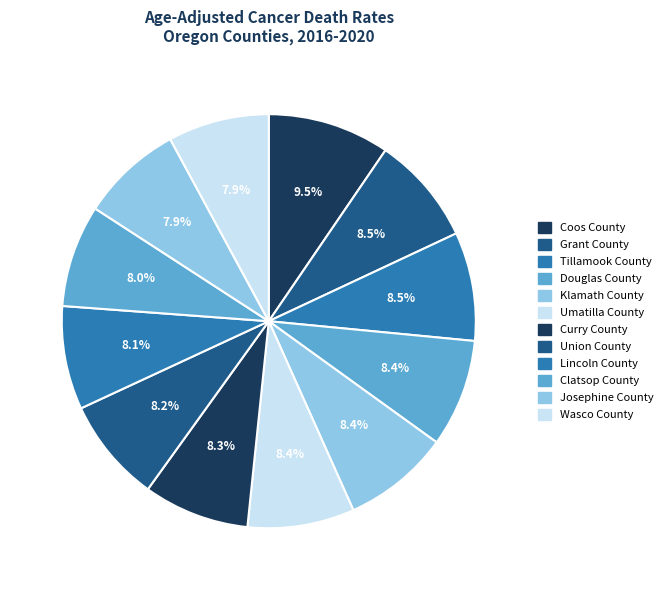

Is there a majority slice in this chart?

No